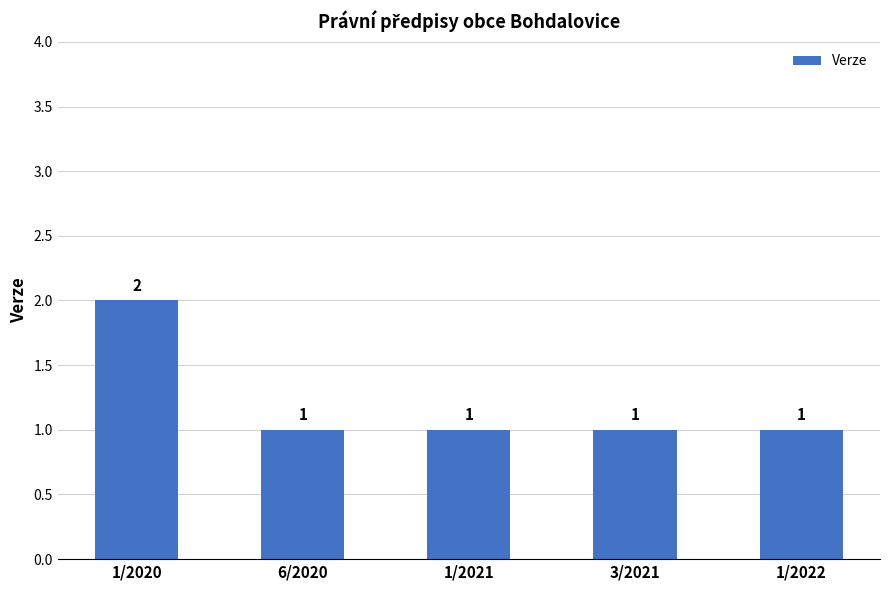

Is it true that the value at 1/2020 is 2?

True